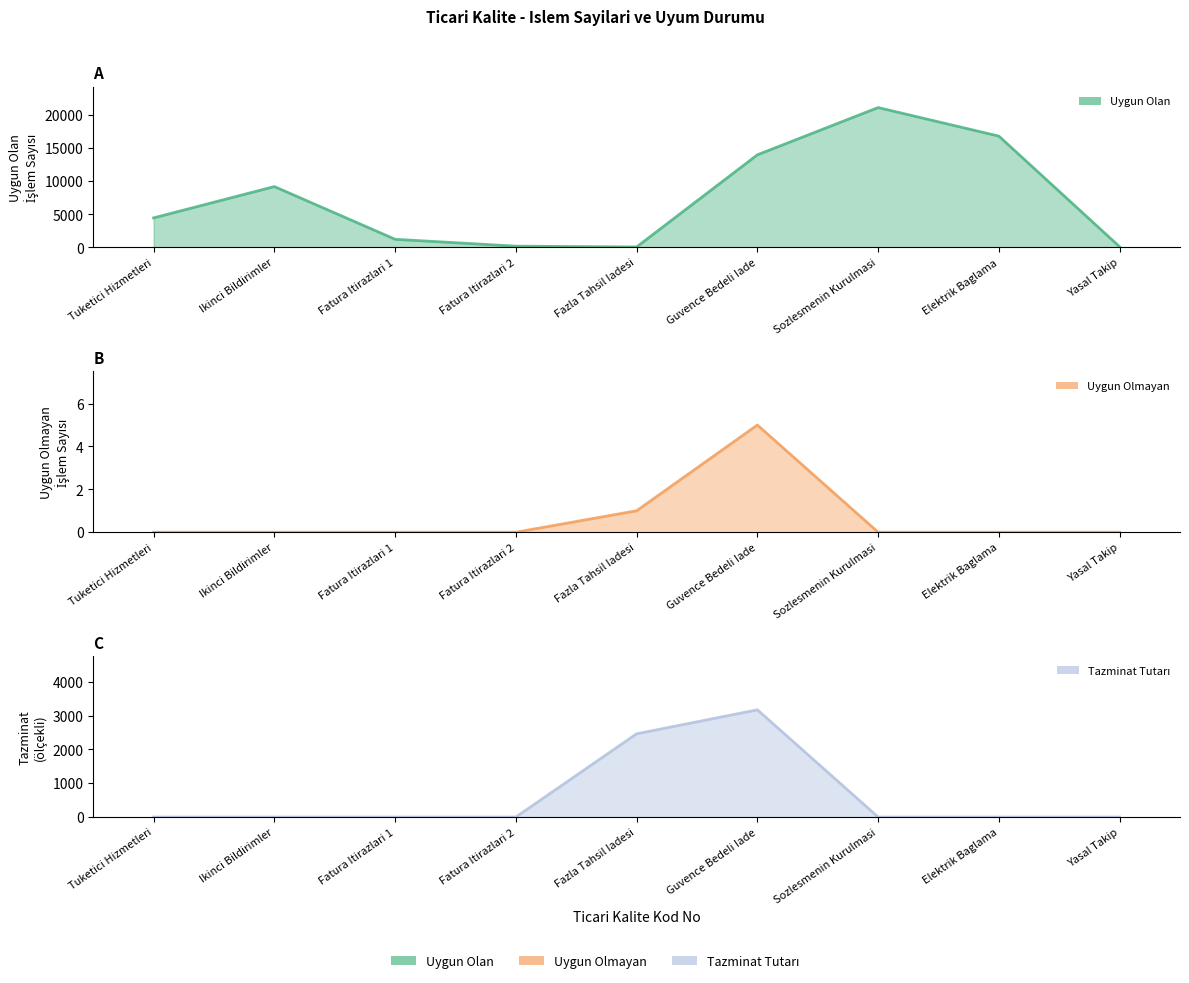

The value of Uygun Olmayan (line) at Yasal Takip is -2.0. True or false?

False